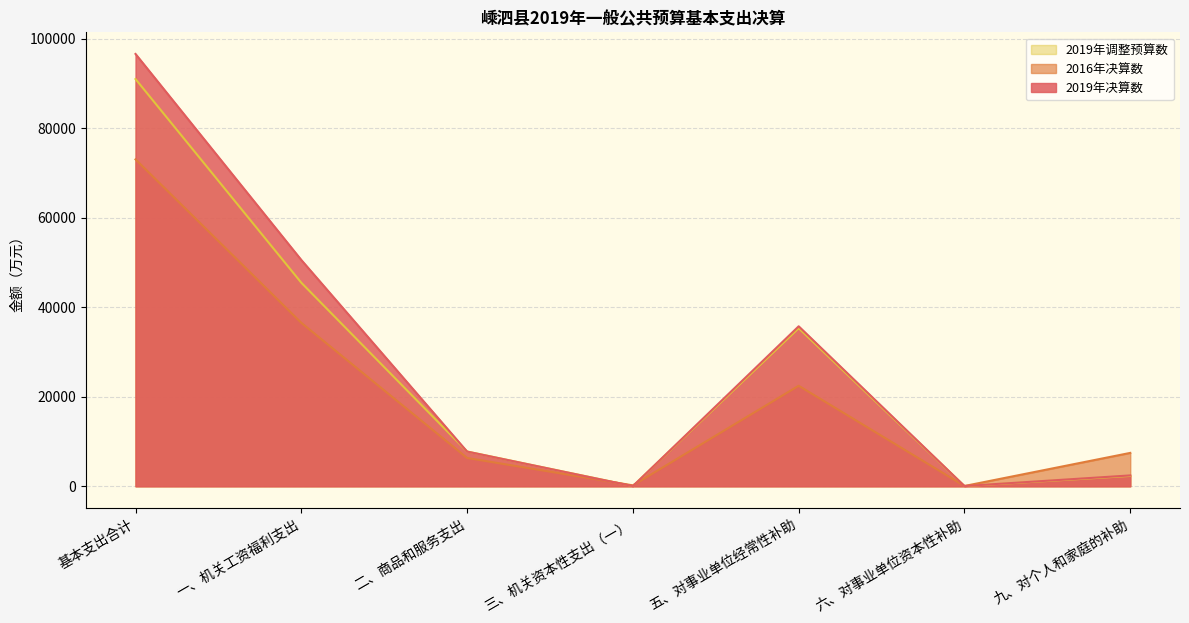

At which category does 2016年决算数 reach its first local peak?

五、对事业单位经常性补助